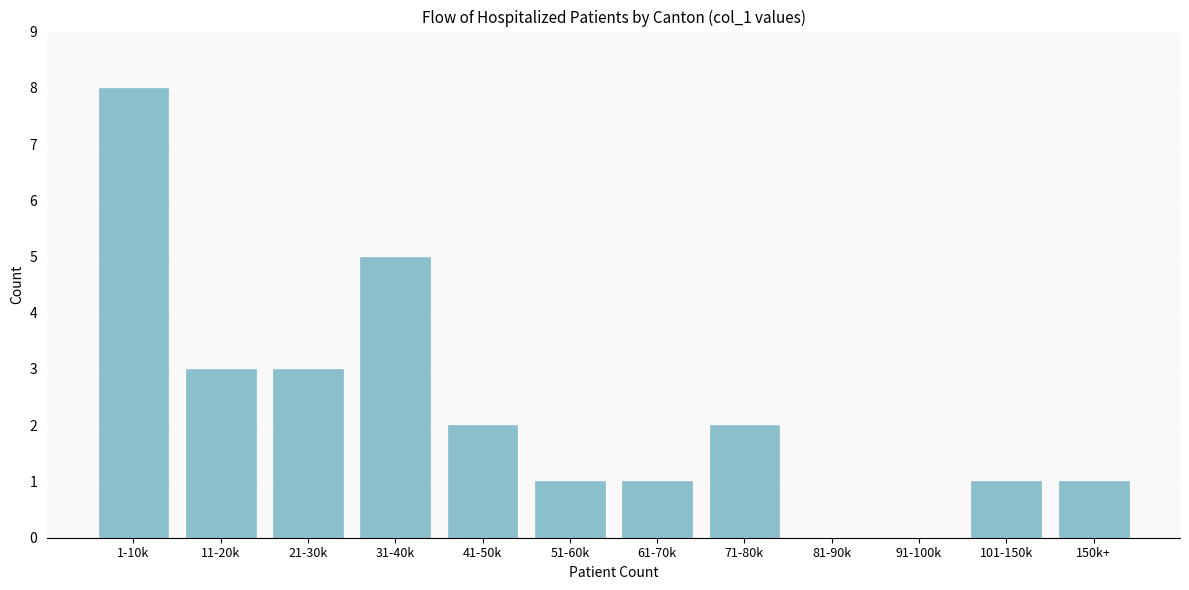

Reading right to left, list all the values displayed in this chart.

150k+=1	101-150k=1	91-100k=0	81-90k=0	71-80k=2	61-70k=1	51-60k=1	41-50k=2	31-40k=5	21-30k=3	11-20k=3	1-10k=8